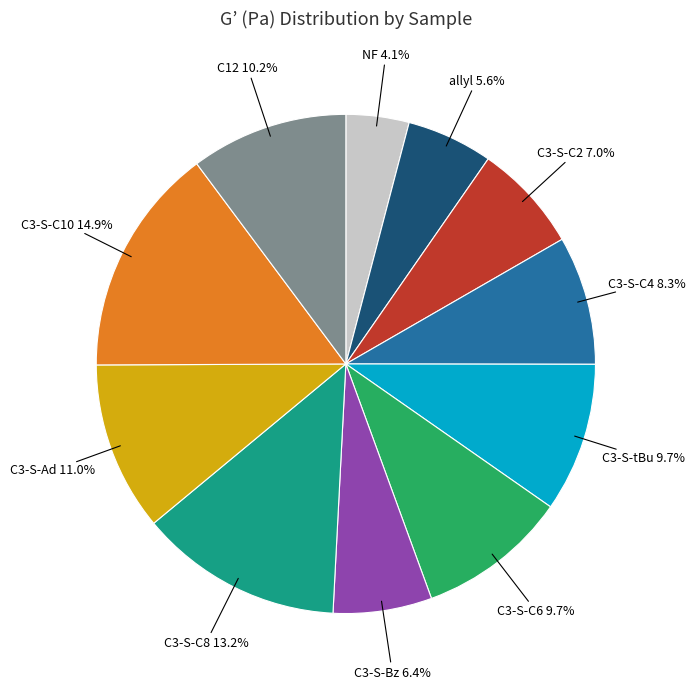

Combined, do C12 and C3-S-C6 account for over 50%?

No